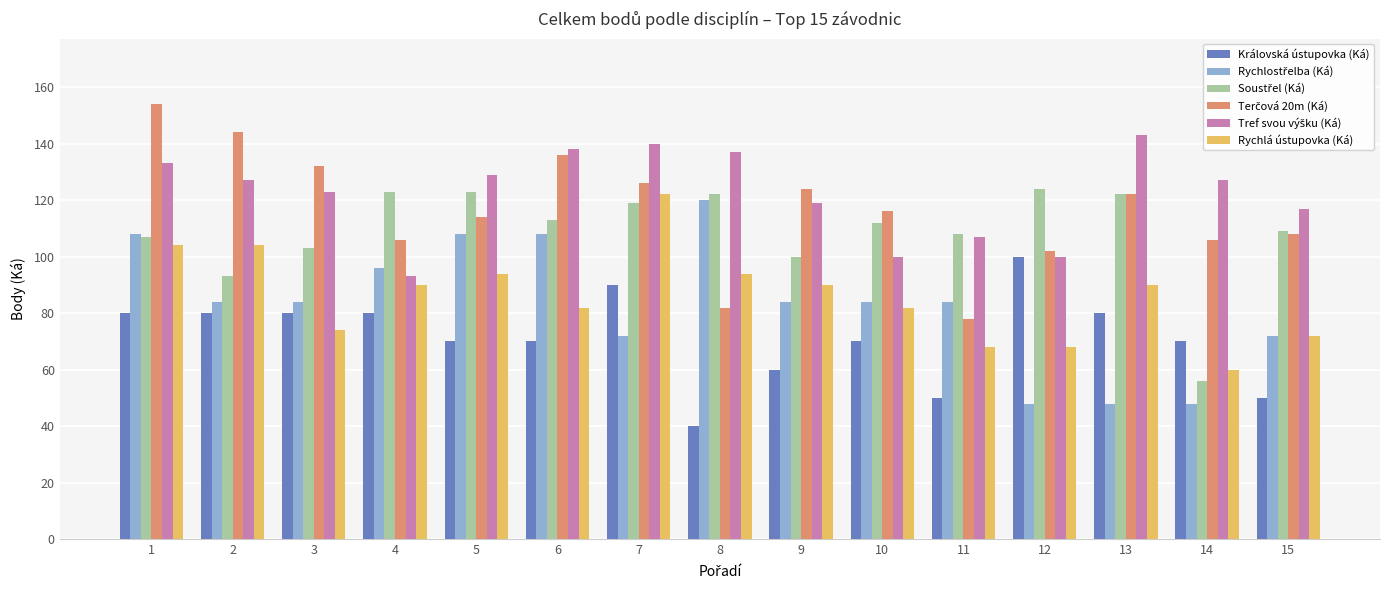

What is the spread (max minus min) of values at 5?

59